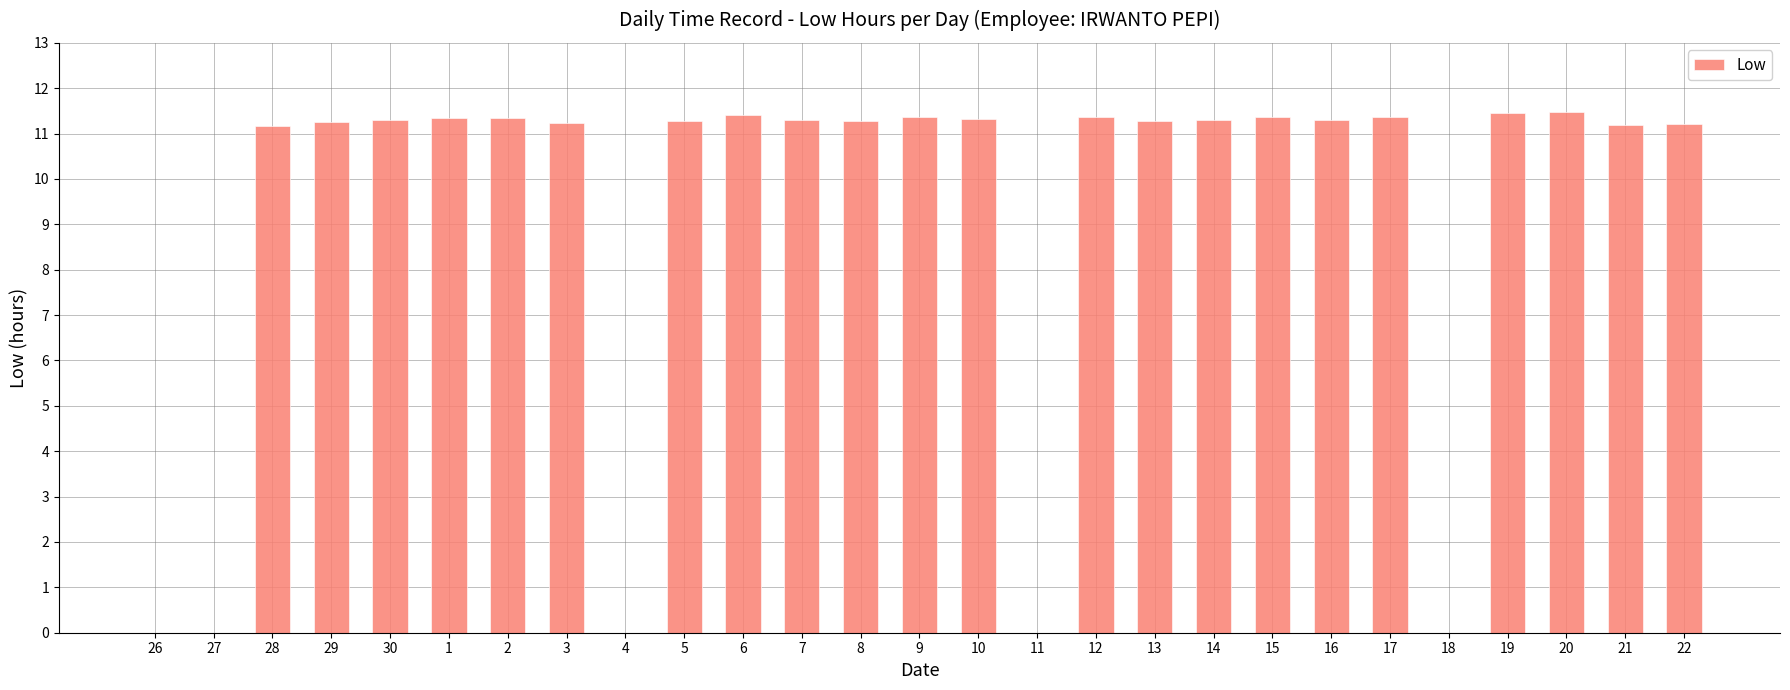

What is the sum of the values at 16 and 10?

22.6